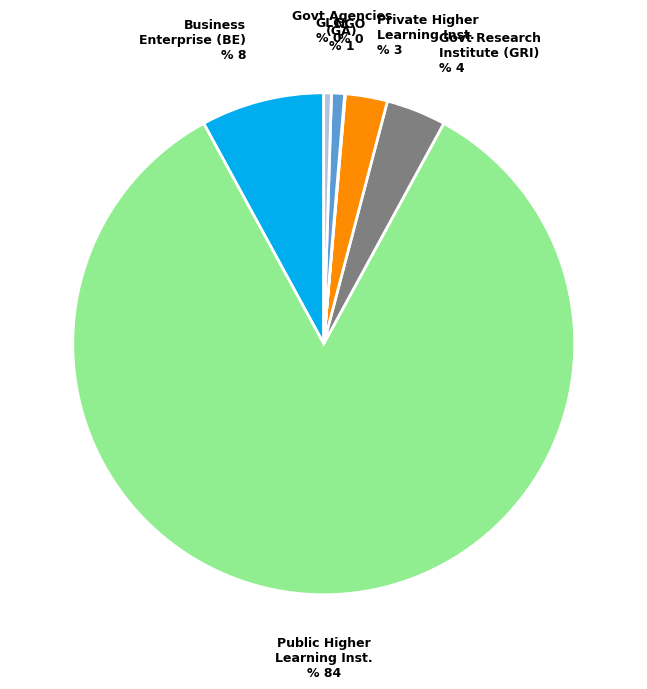

Which slice is the largest?

Public Higher Learning Inst. % 84